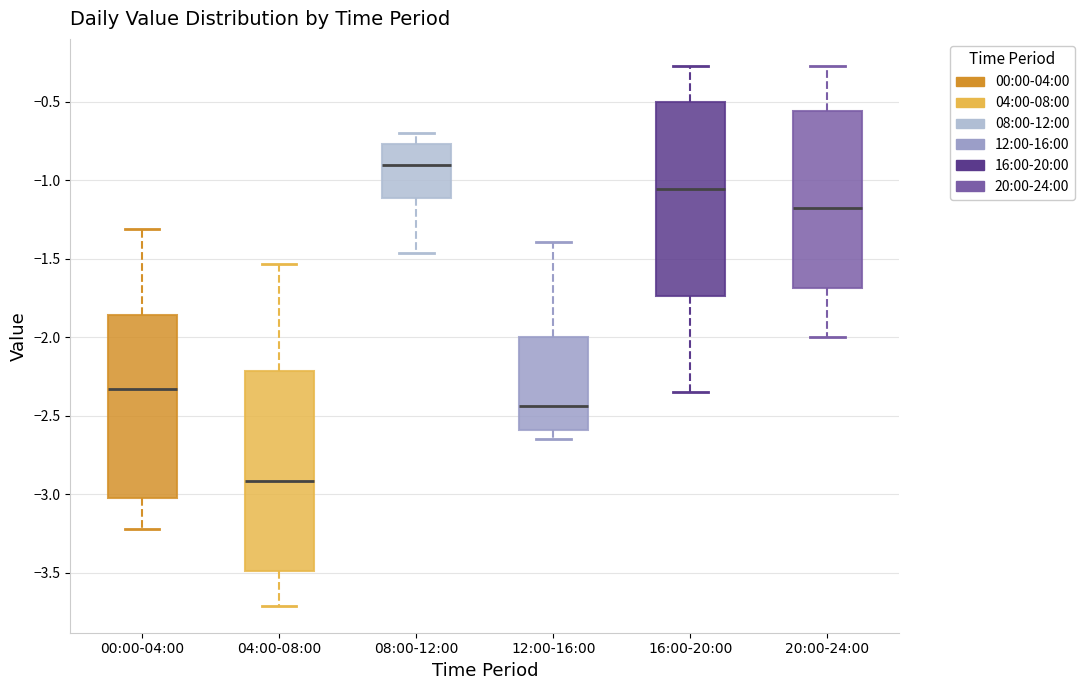

Which box's median line is the highest?

08:00-12:00